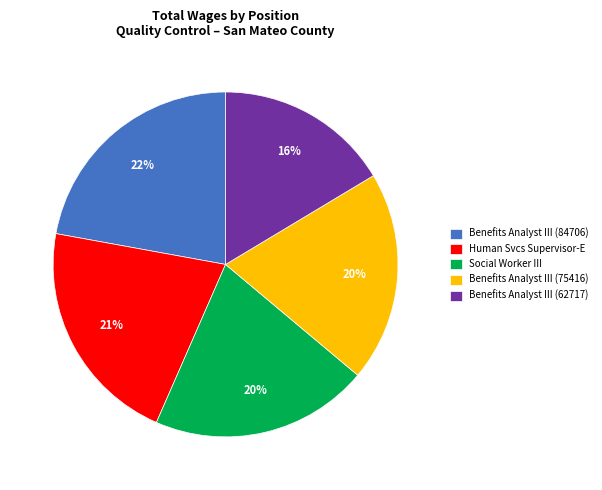

Which category has the smallest portion of the pie?

Benefits Analyst III (62717)